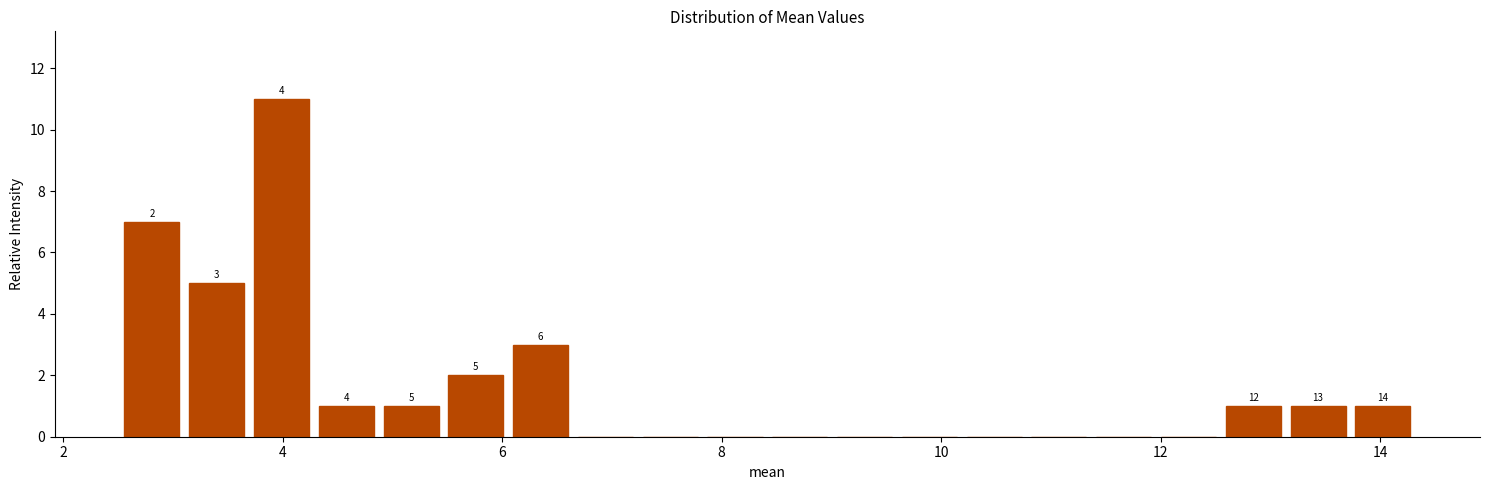

Around what value on the x-axis is the tallest bar? Give the approximate position of its centre, as read against the axis.

4.0